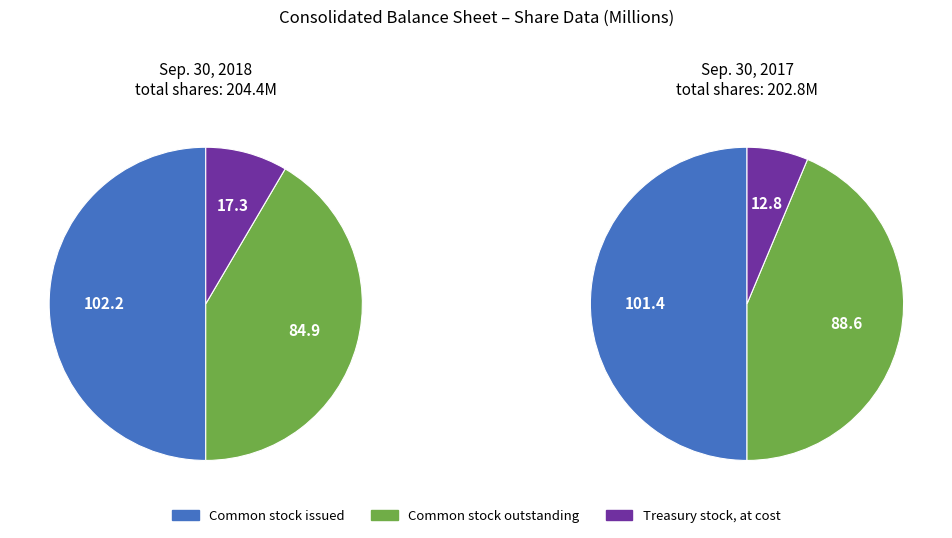

Does any single category account for the majority?

Yes